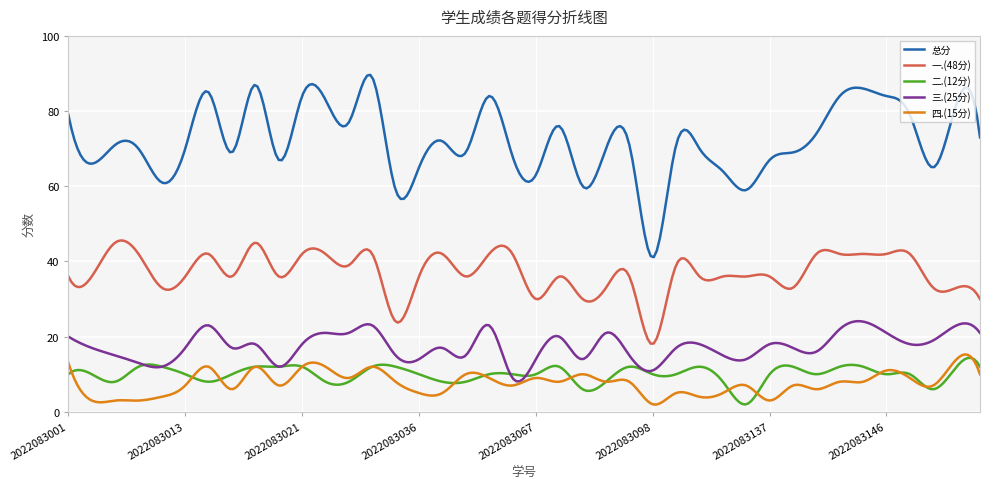

True or false: 总分 and 三.(25分) intersect in this chart.

False